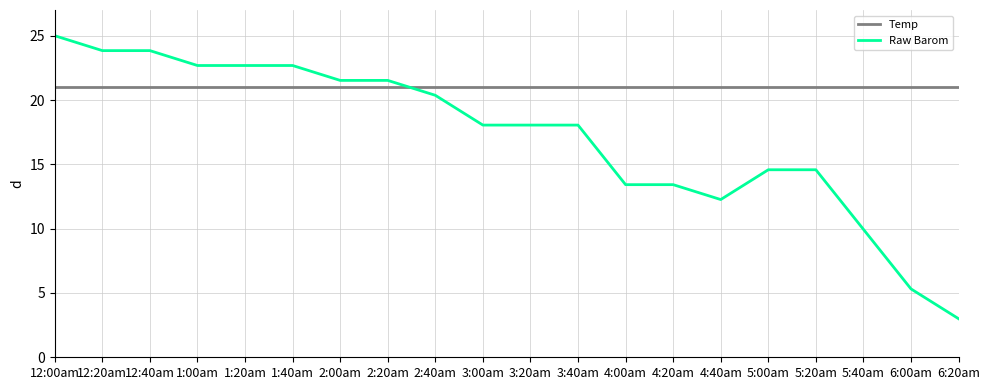

Between 2:00am and 6:00am, which series saw the biggest shift?

Raw Barom